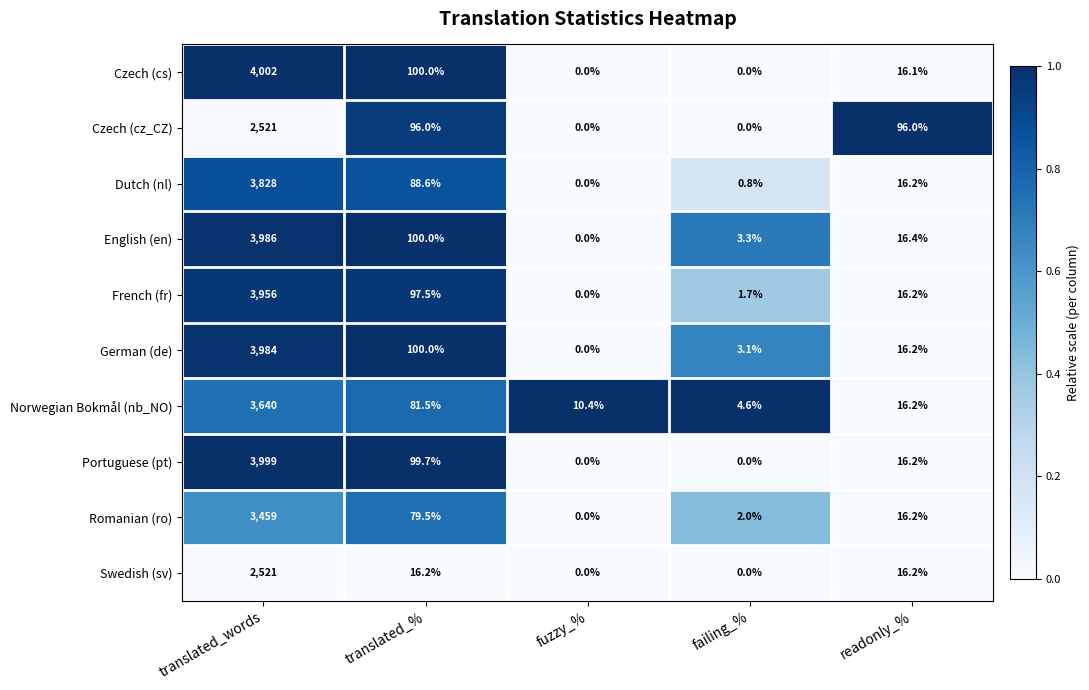

Which series has the largest total across all categories?

Czech (cs)